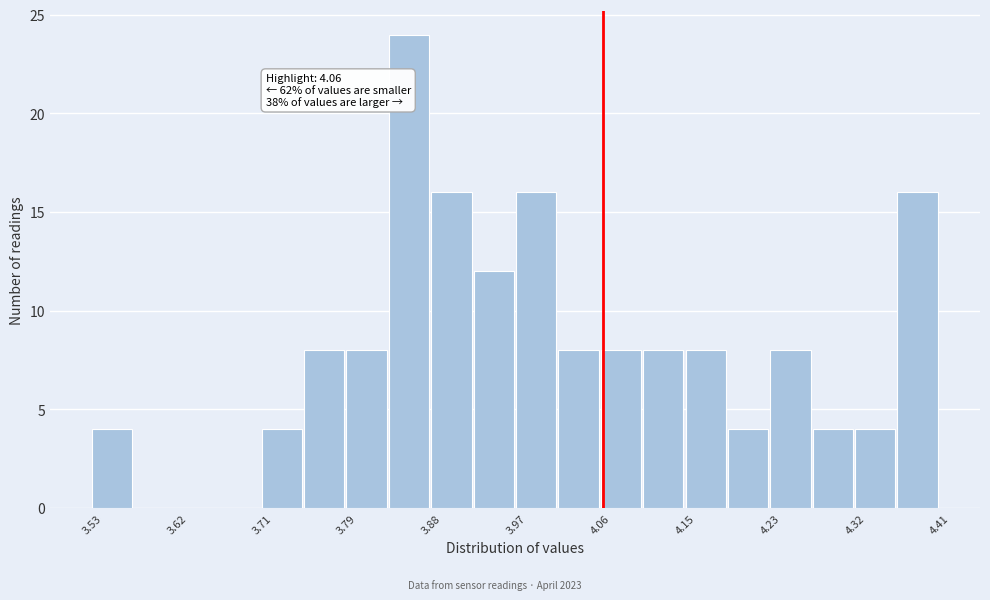

Over which range of the x-axis is the bar tallest?

3.838 to 3.882